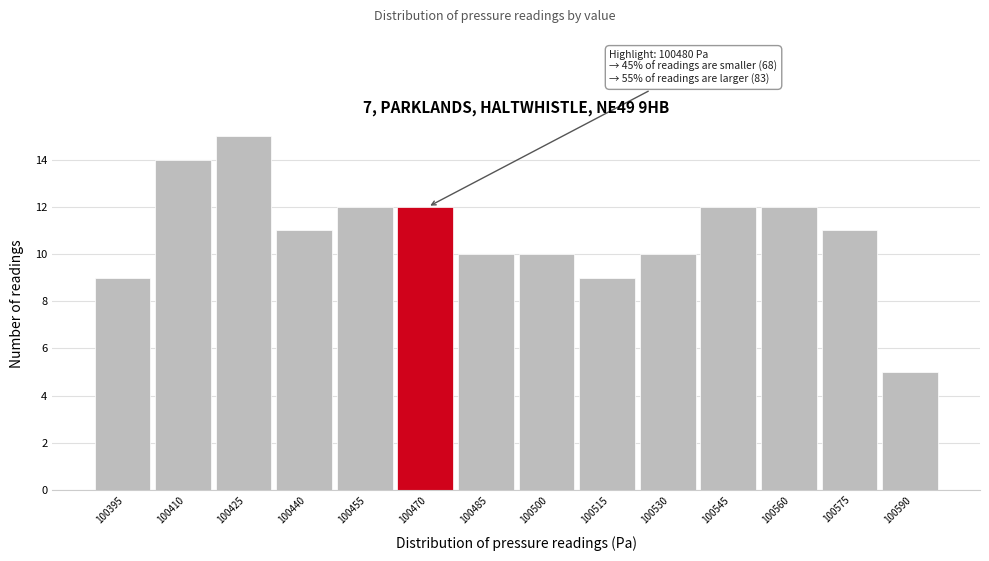

Reading left to right, what are all the values shown in this chart?

9	14	15	11	12	12	10	10	9	10	12	12	11	5